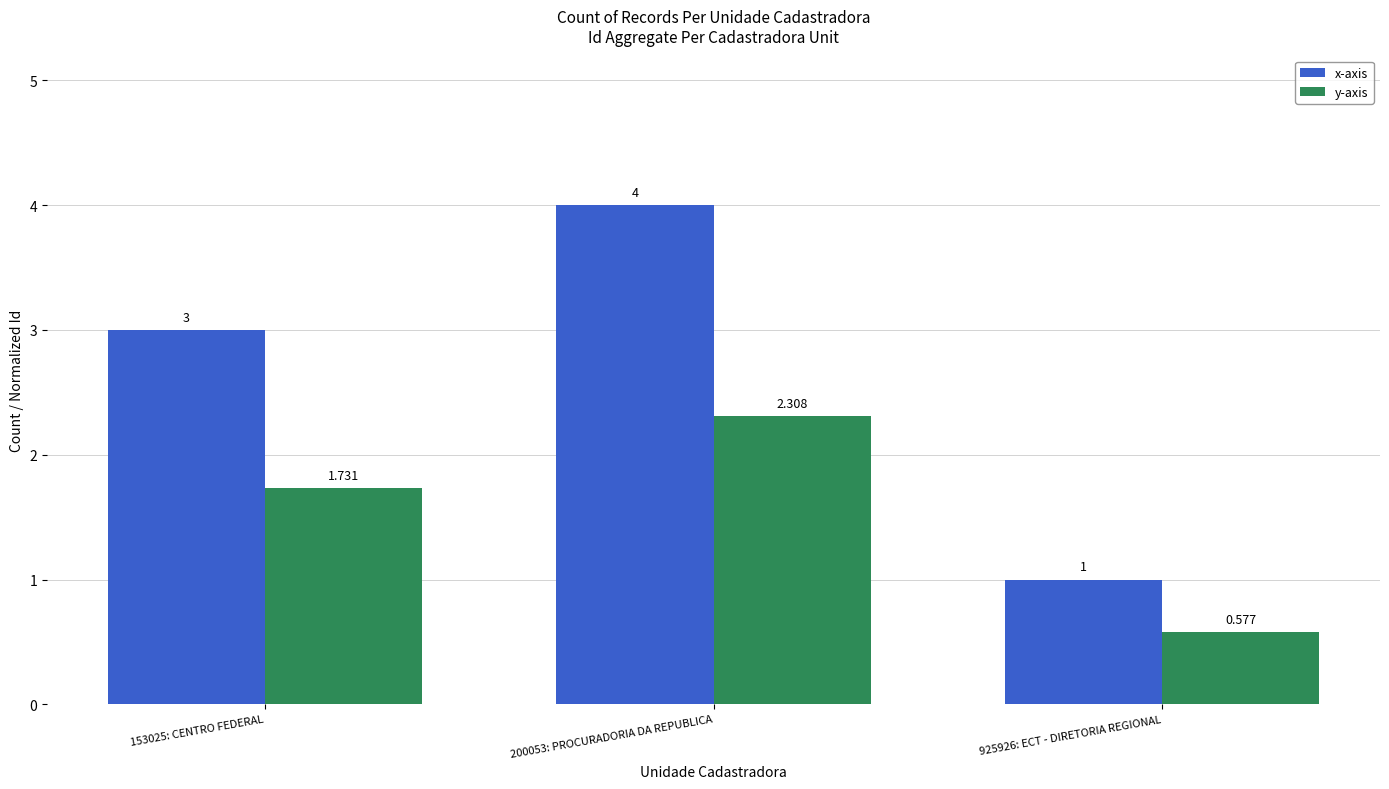

How many data points in x-axis are less than 3?

1